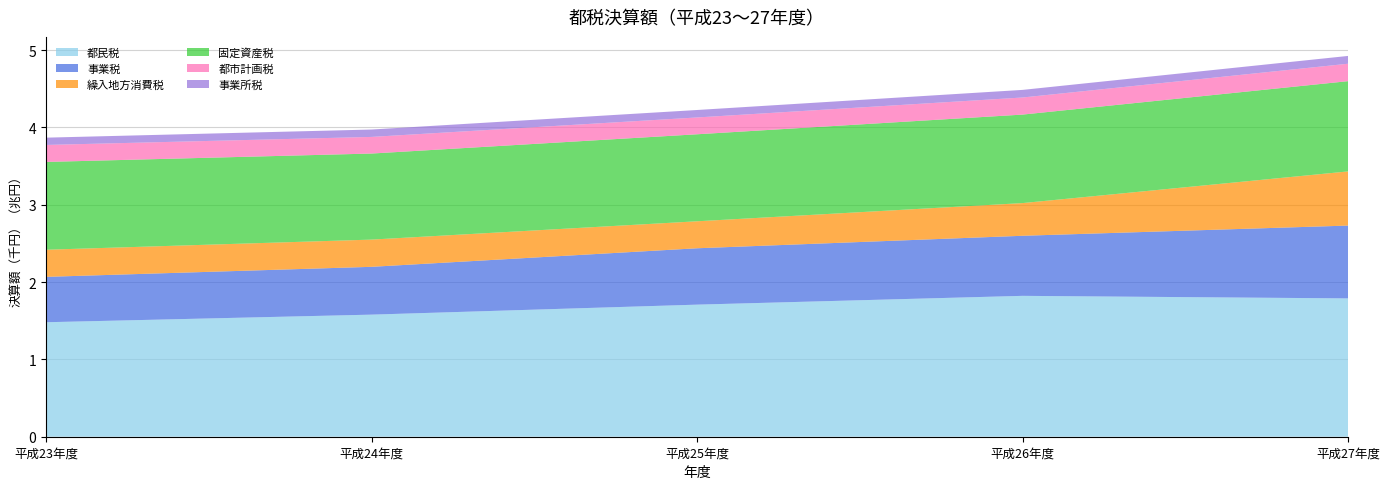

Which category has the lowest value across all series?

平成23年度